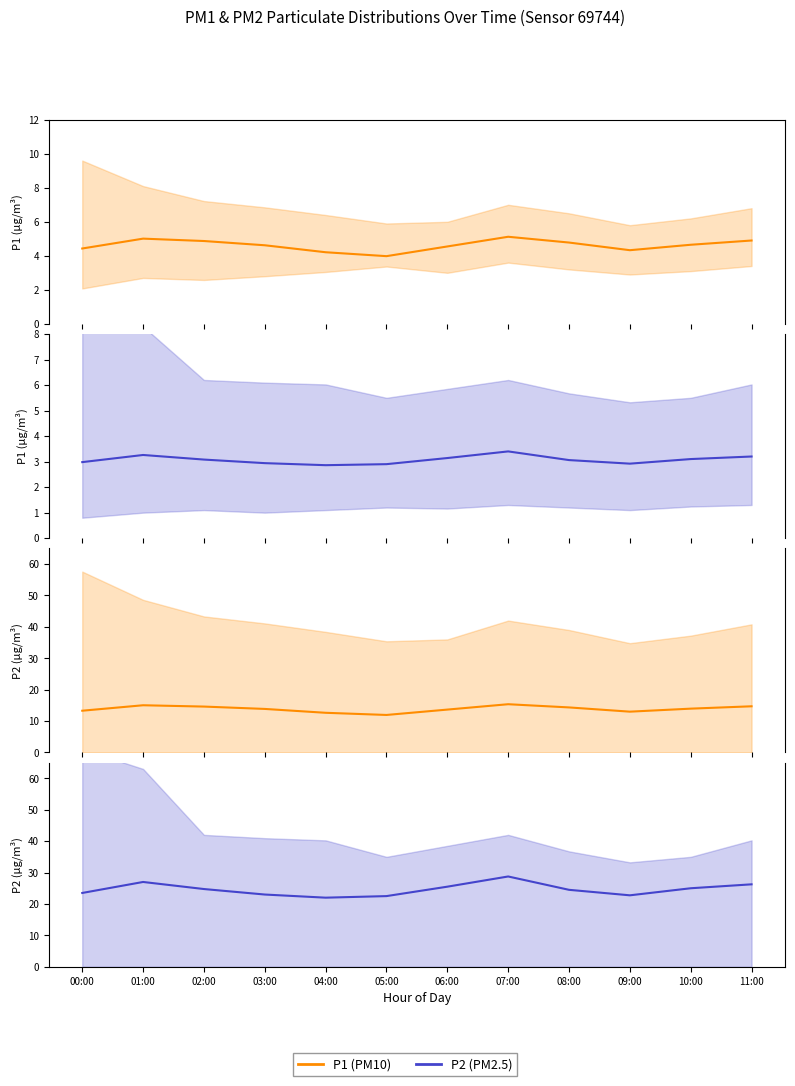

Is it true that P1 equals 14.7 at 11:00?

True